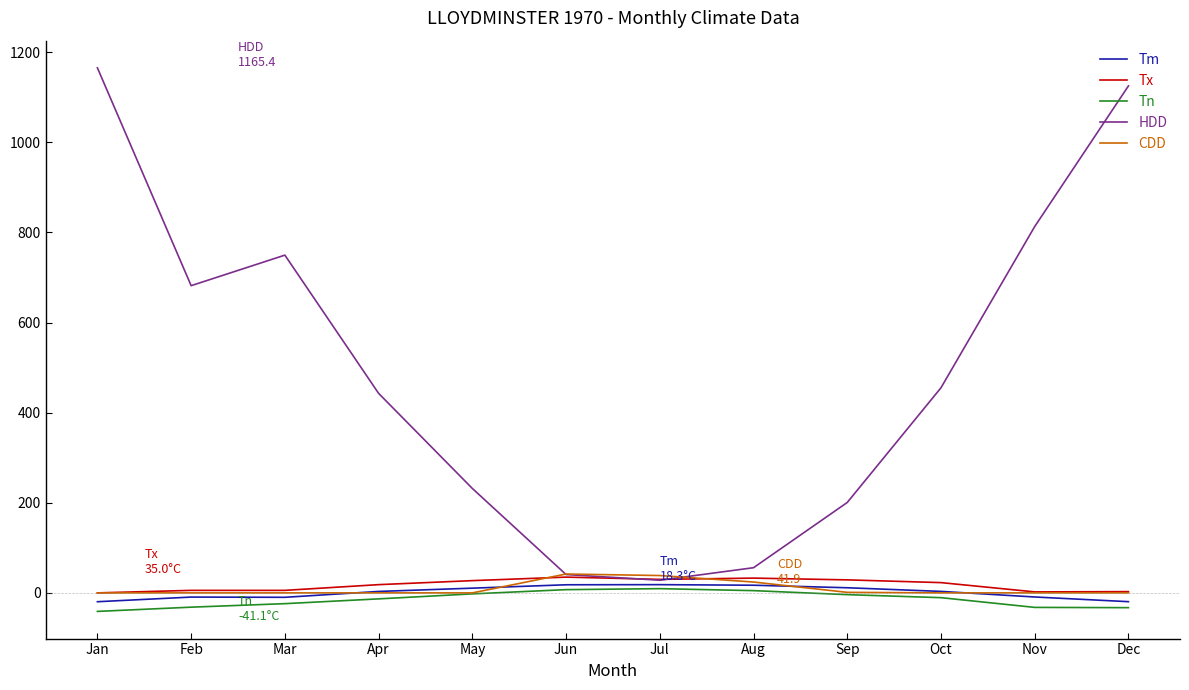

List the labels in order of HDD value, largest first.

Jan, Dec, Nov, Mar, Feb, Oct, Apr, May, Sep, Aug, Jun, Jul